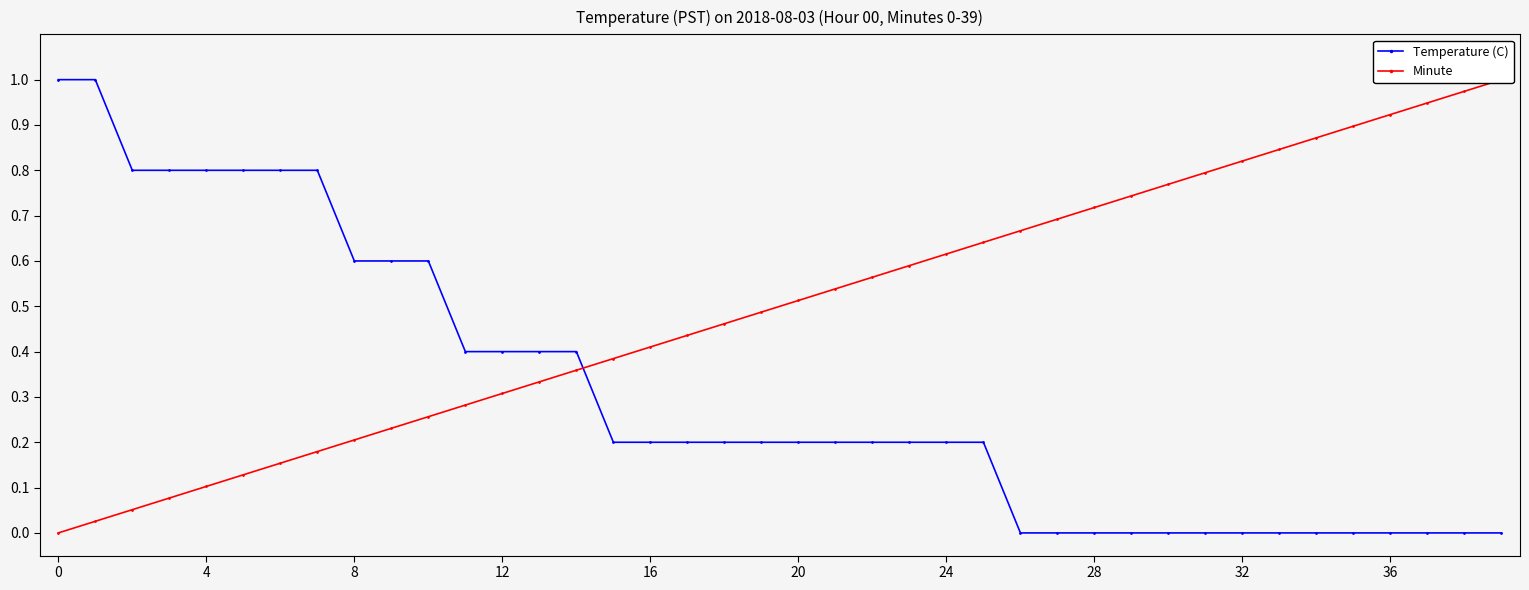

What is the difference between the maximum and minimum values in the Temperature (C) series?

1.0